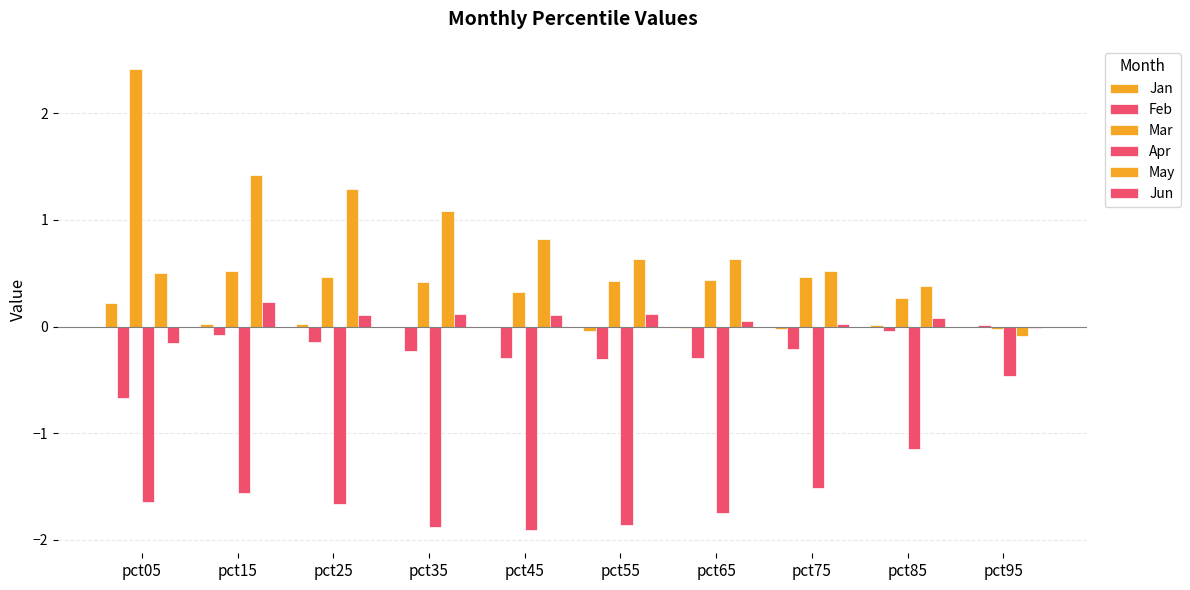

Which series has the widest spread of values?

Mar